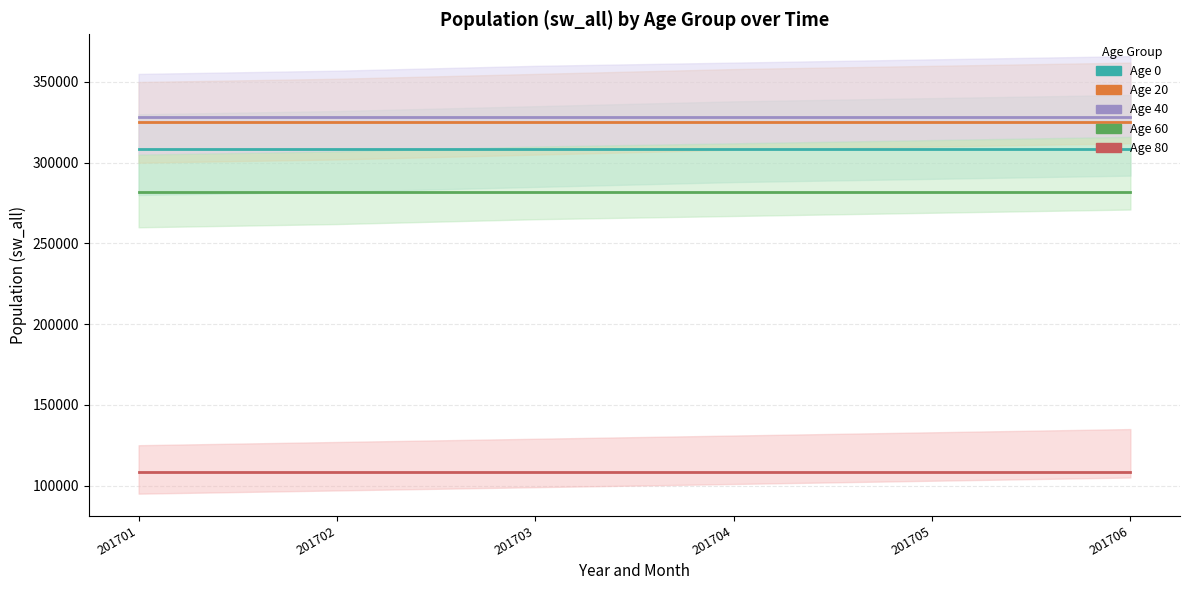

Reading left to right, extract all data points from this chart.

Age 0: 201701=308618.5	201702=308618.5	201703=308618.5	201704=308618.5	201705=308618.5	201706=308618.5
Age 20: 201701=325278.0	201702=325278.0	201703=325278.0	201704=325278.0	201705=325278.0	201706=325278.0
Age 40: 201701=328028.0	201702=328028.0	201703=328028.0	201704=328028.0	201705=328028.0	201706=328028.0
Age 60: 201701=281726.0	201702=281726.0	201703=281726.0	201704=281726.0	201705=281726.0	201706=281726.0
Age 80: 201701=108584.5	201702=108584.5	201703=108584.5	201704=108584.5	201705=108584.5	201706=108584.5